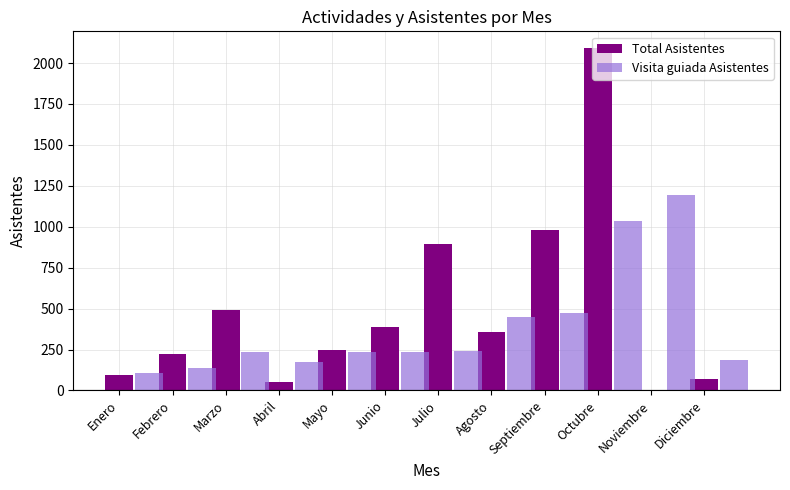

What is the greatest value displayed?

2089